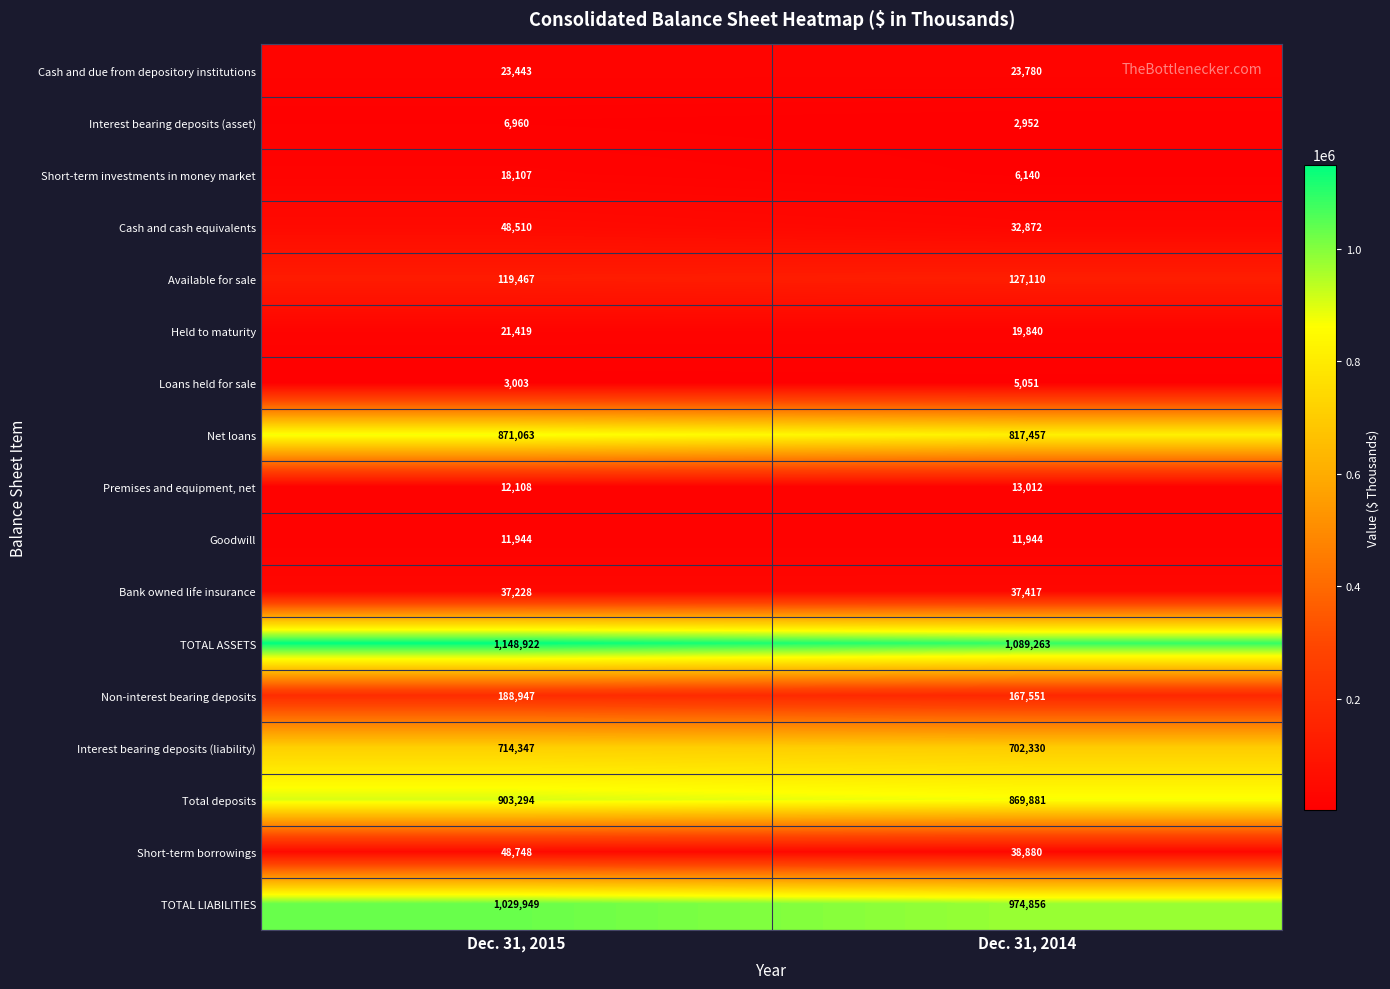

Which series has the largest range (max minus min)?

TOTAL ASSETS